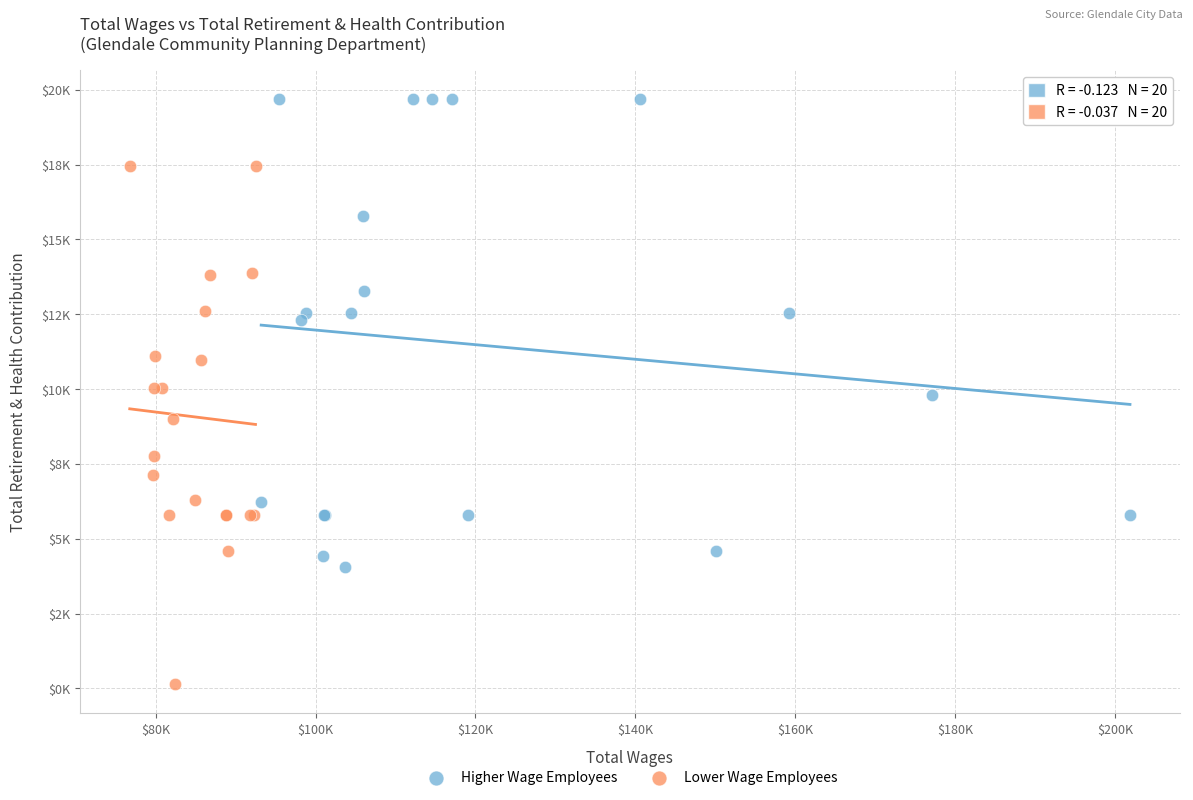

Which series contains the highest Y value?

Higher Wage Employees